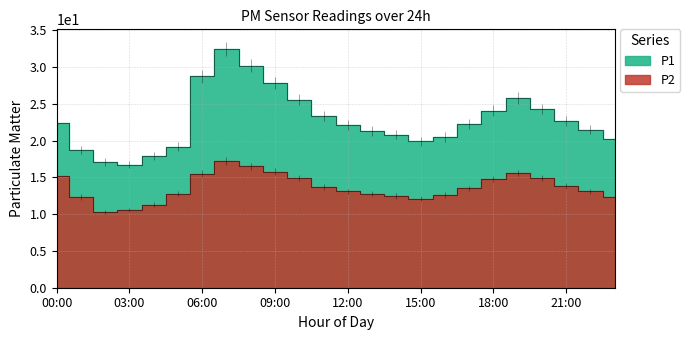

Rank the series by their maximum value, from highest to lowest.

P1, P2